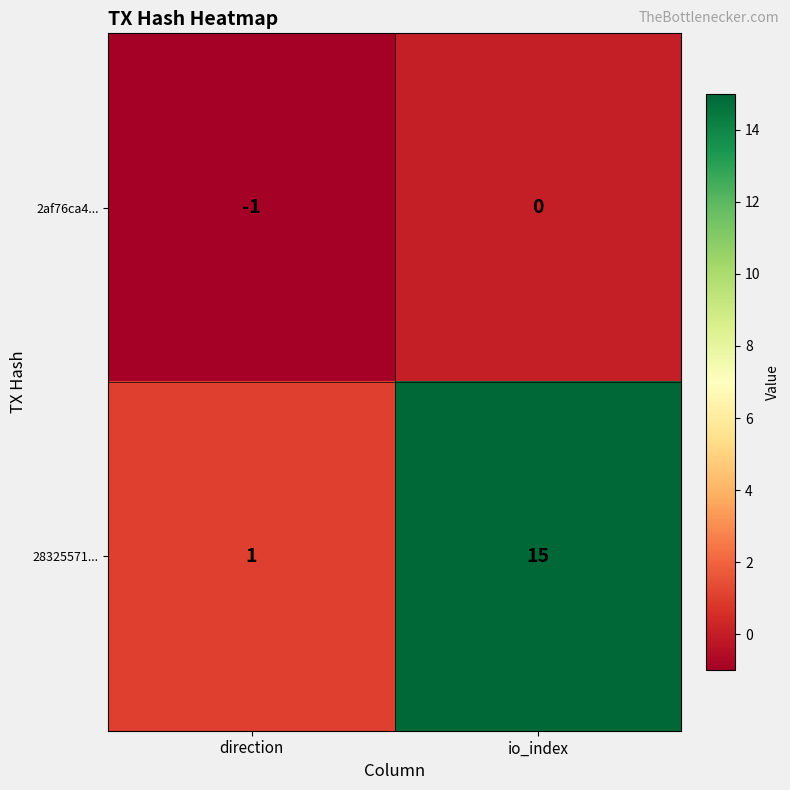

True or false: 2af76ca4... has a value of 0 at io_index.

True